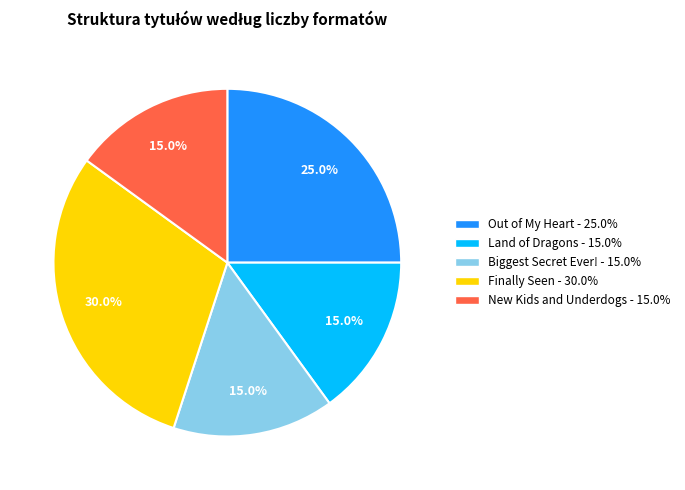

To the nearest percent, what percentage of the pie is Out of My Heart?

25%